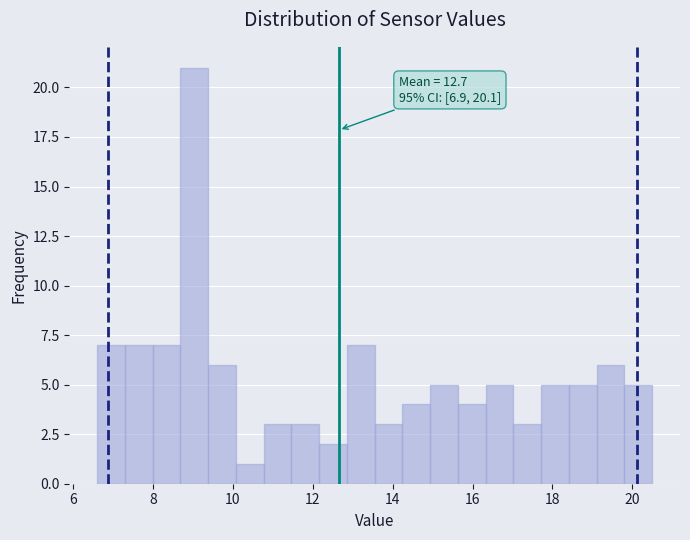

Around what value on the x-axis is the tallest bar? Give the approximate position of its centre, as read against the axis.

9.0